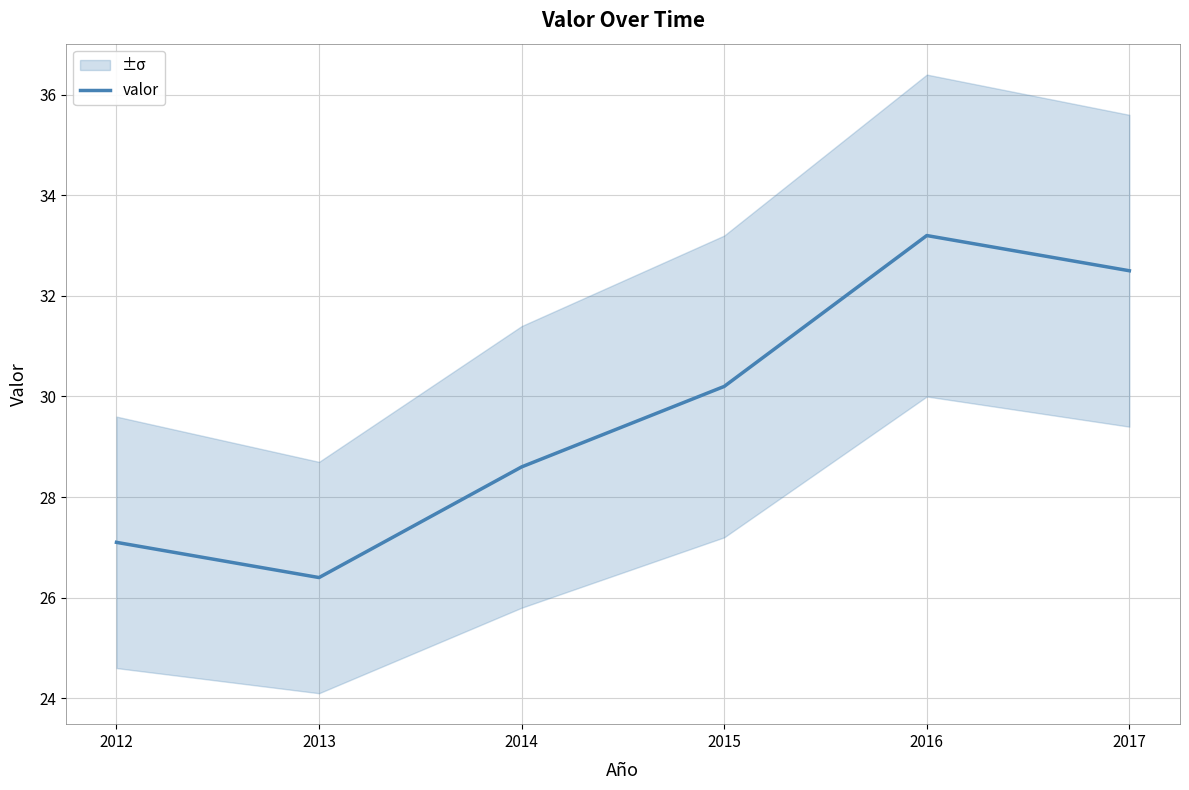

Reading right to left, extract all data points from this chart.

2017=32.5	2016=33.2	2015=30.2	2014=28.6	2013=26.4	2012=27.1